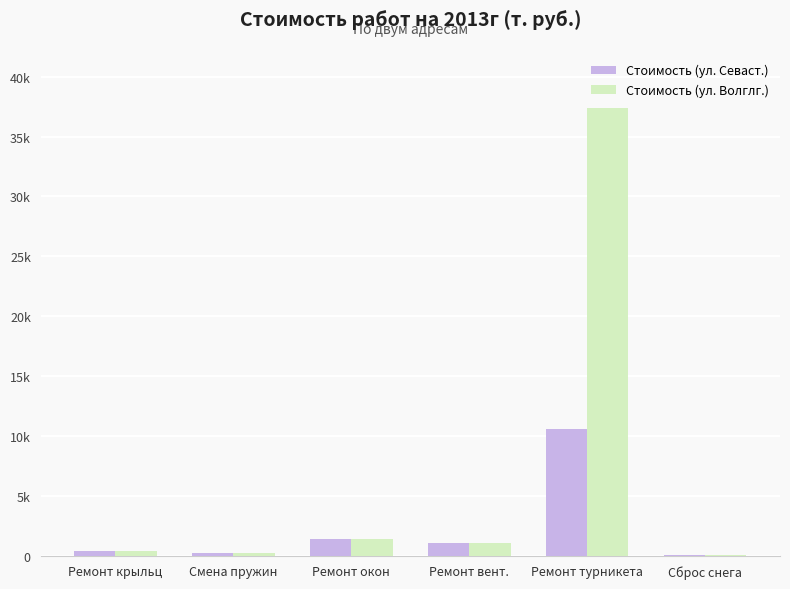

What position from the left is Ремонт крыльц?

1